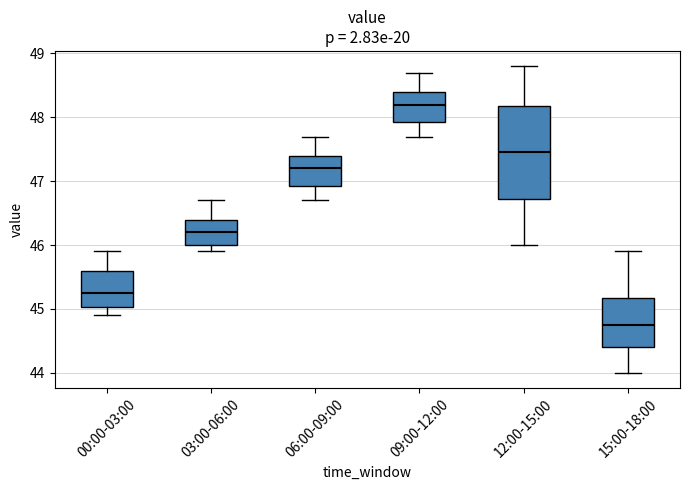

Reading left to right, transcribe this box plot: for each box, give where its median line is, the range the box spans, and where its two whiskers end, as read against the y-axis. The values are not printed on the chart, so give them approximately, as read against the axis.

00:00-03:00: median 45.3, box 45.0 to 45.6, whiskers 44.9 to 45.9
03:00-06:00: median 46.2, box 46.0 to 46.4, whiskers 45.9 to 46.7
06:00-09:00: median 47.2, box 46.9 to 47.4, whiskers 46.7 to 47.7
09:00-12:00: median 48.2, box 47.9 to 48.4, whiskers 47.7 to 48.7
12:00-15:00: median 47.5, box 46.7 to 48.2, whiskers 46.0 to 48.8
15:00-18:00: median 44.8, box 44.4 to 45.2, whiskers 44.0 to 45.9